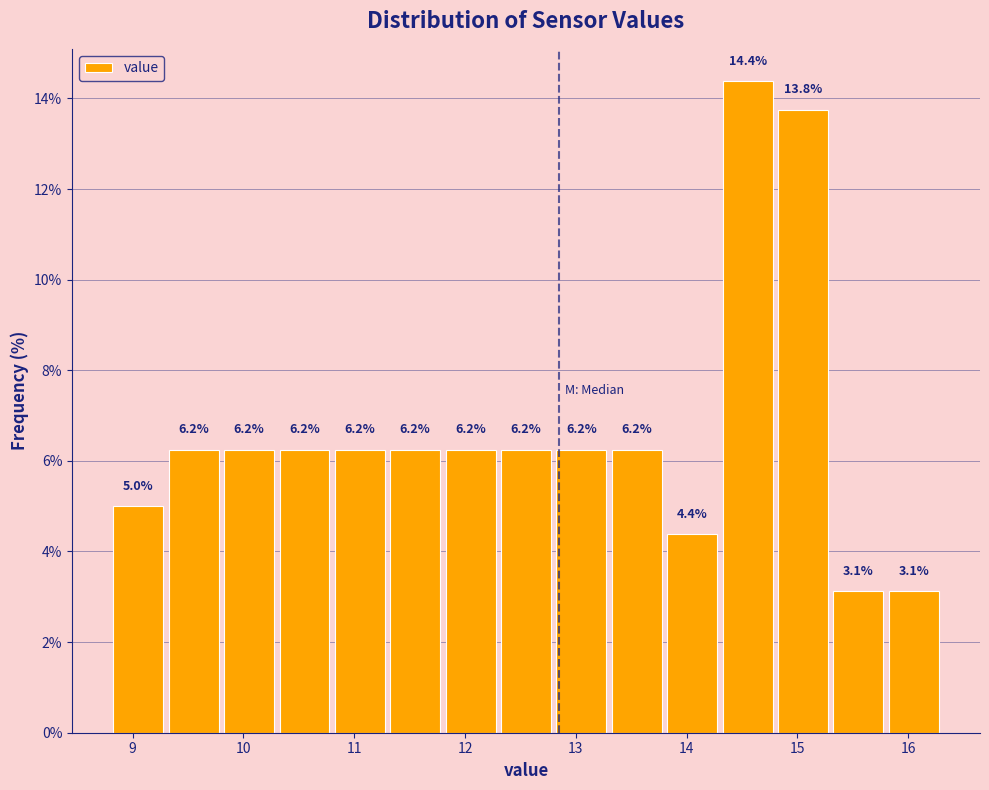

Reading left to right, transcribe this chart: for each bar, give the range it covers on the x-axis and its height.

8.8 to 9.3: 5.0
9.3 to 9.8: 6.2
9.8 to 10.3: 6.2
10.3 to 10.8: 6.2
10.8 to 11.3: 6.2
11.3 to 11.8: 6.2
11.8 to 12.3: 6.2
12.3 to 12.8: 6.2
12.8 to 13.3: 6.2
13.3 to 13.8: 6.2
13.8 to 14.3: 4.4
14.3 to 14.8: 14.4
14.8 to 15.3: 13.8
15.3 to 15.8: 3.1
15.8 to 16.3: 3.1